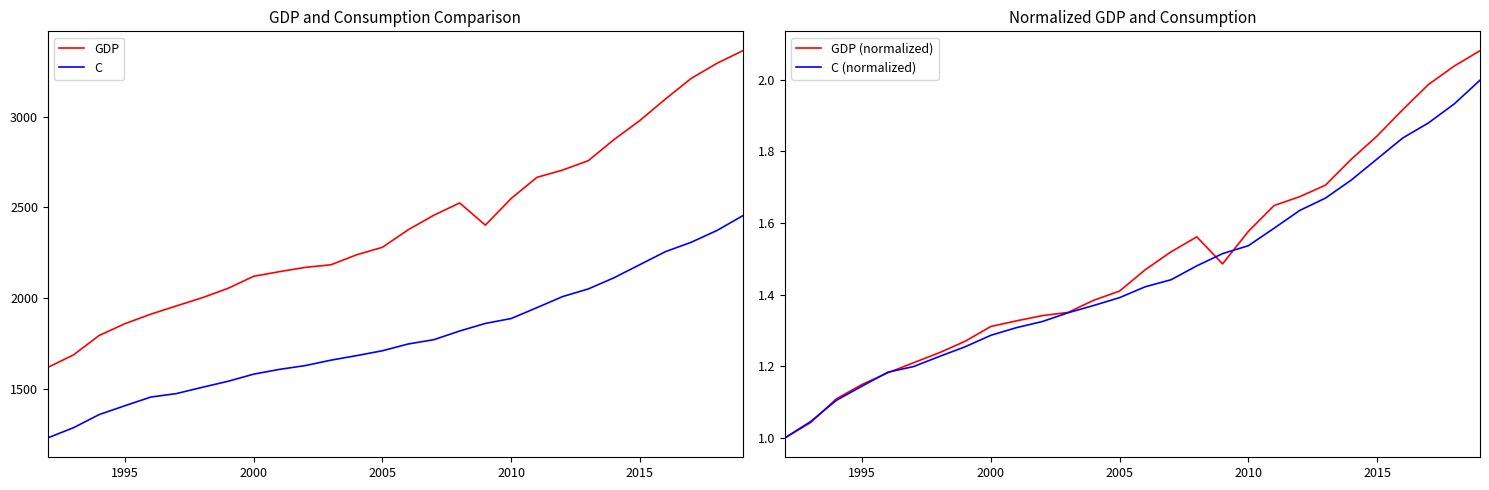

What is the maximum value shown in the chart?

3363.6